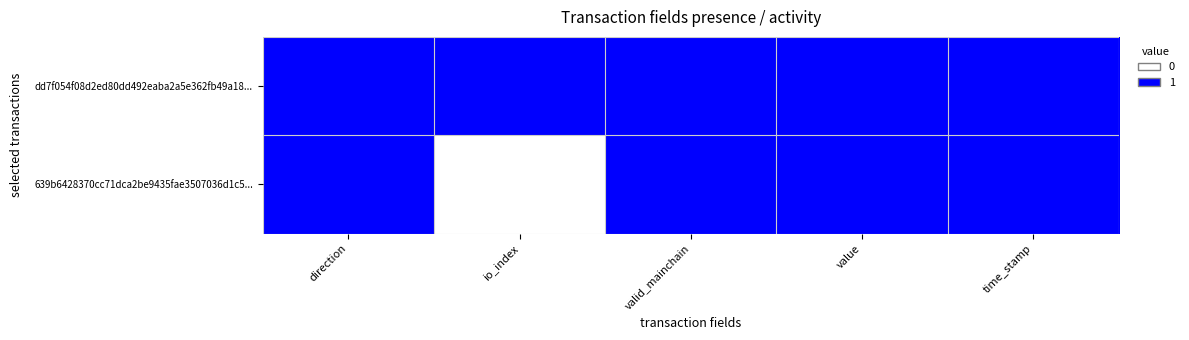

At valid_mainchain, list the series in order from smallest to largest.

dd7f054f08d2ed80dd492eaba2a5e362fb49a18..., 639b6428370cc71dca2be9435fae3507036d1c5...